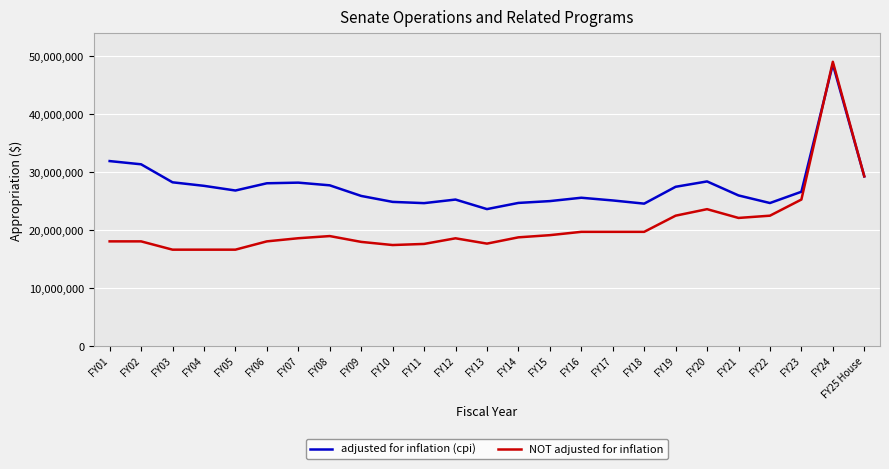

Is it true that adjusted for inflation (cpi) equals 7767431 at FY13?

False